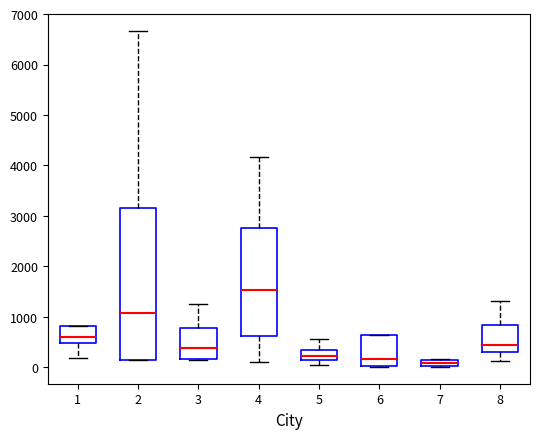

Comparing the boxes themselves (not the whiskers), which one is the tallest?

2